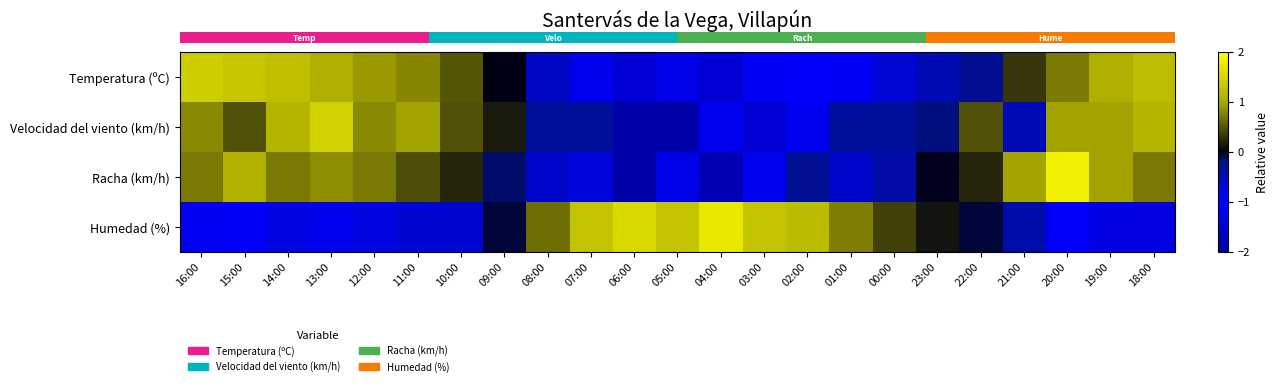

At how many categories does at least one series exceed 1?

13